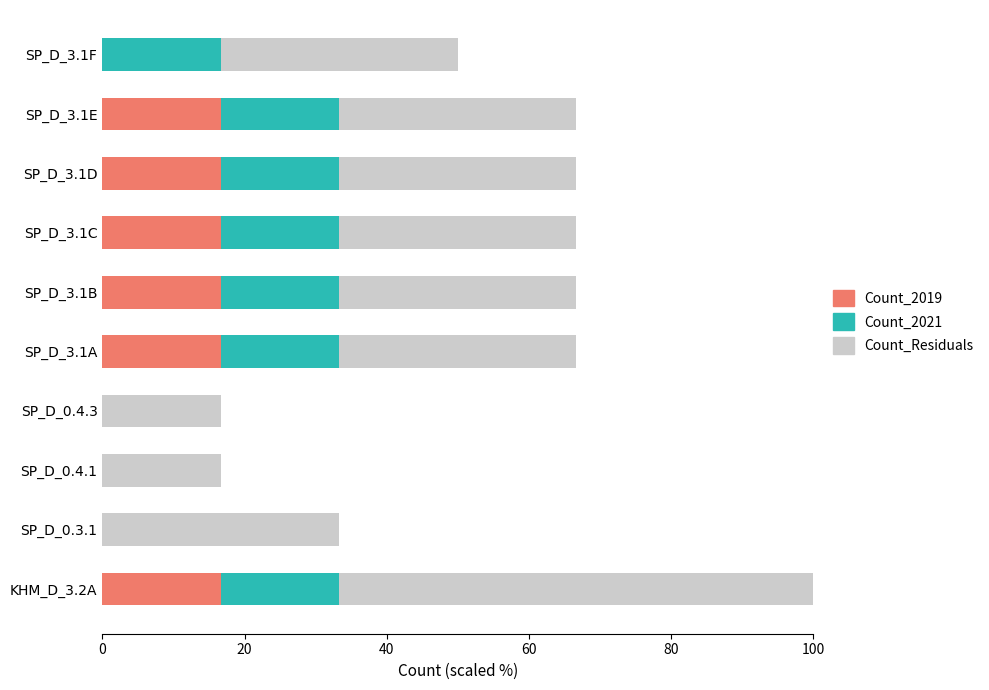

The value of Count_2019 at SP_D_3.1B is 16.7. True or false?

True